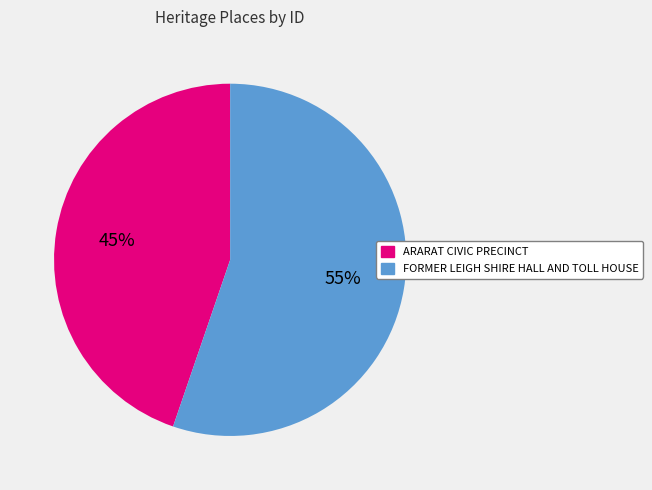

The FORMER LEIGH SHIRE HALL AND TOLL HOUSE slice represents 68% of the pie. True or false?

False